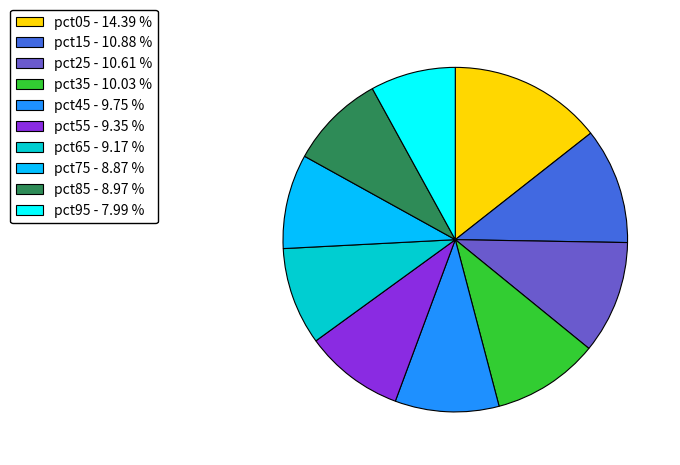

Does pct25 - 10.61 % represent more than half of the total?

No